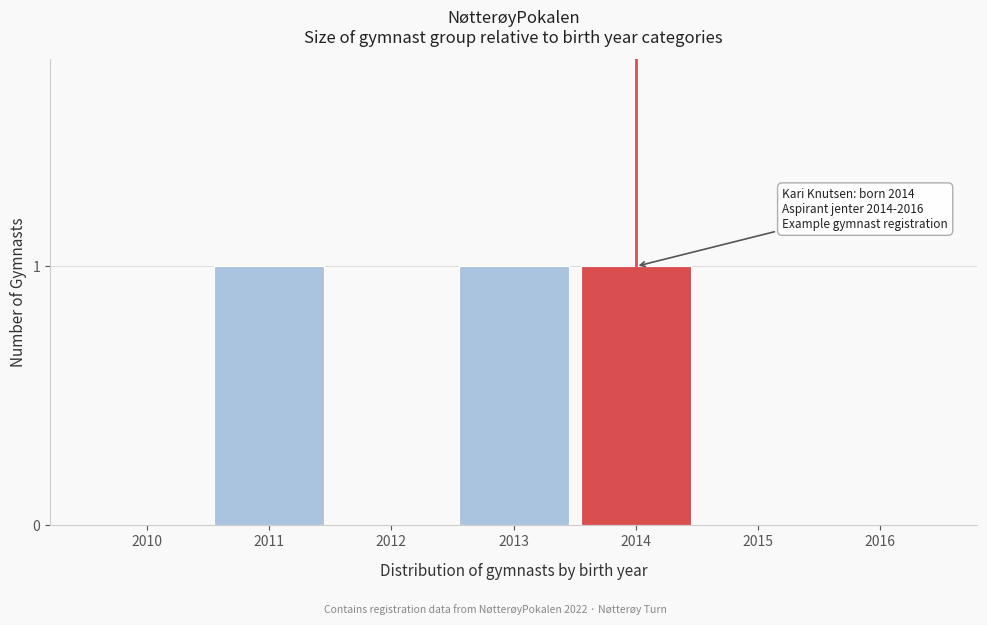

Reading right to left, list all the values displayed in this chart.

2016=0	2015=0	2014=1	2013=1	2012=0	2011=1	2010=0